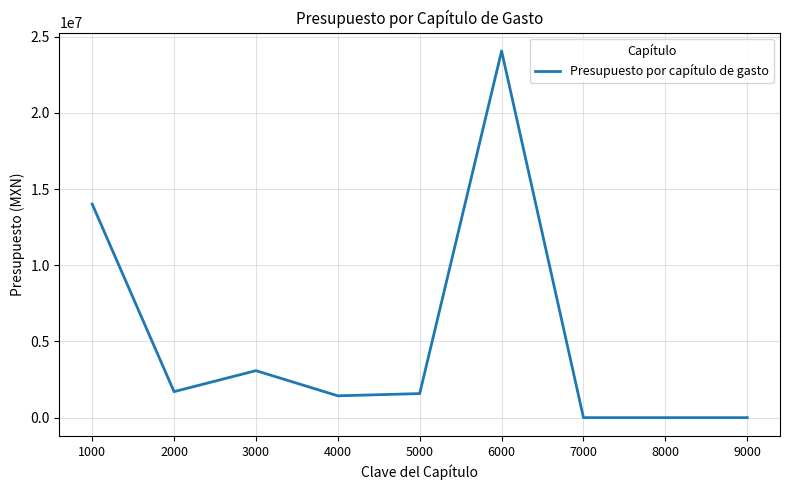

Where is the first local maximum?

3000